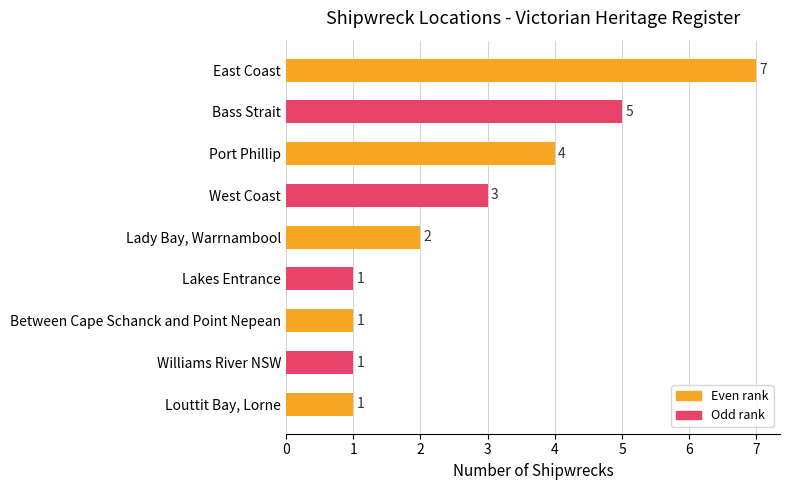

What is the difference between the second highest and second lowest values?

4